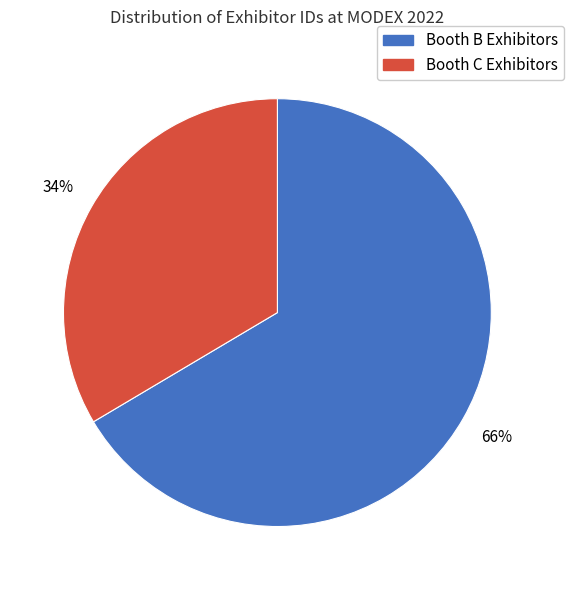

How many segments does this pie chart have?

2